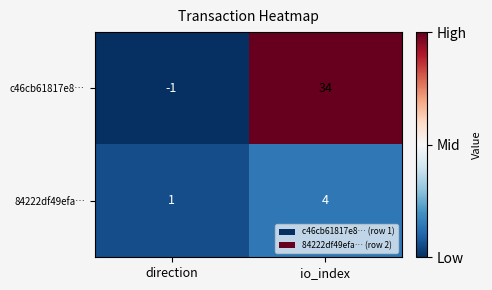

Which series has the widest spread of values?

c46cb61817e8…